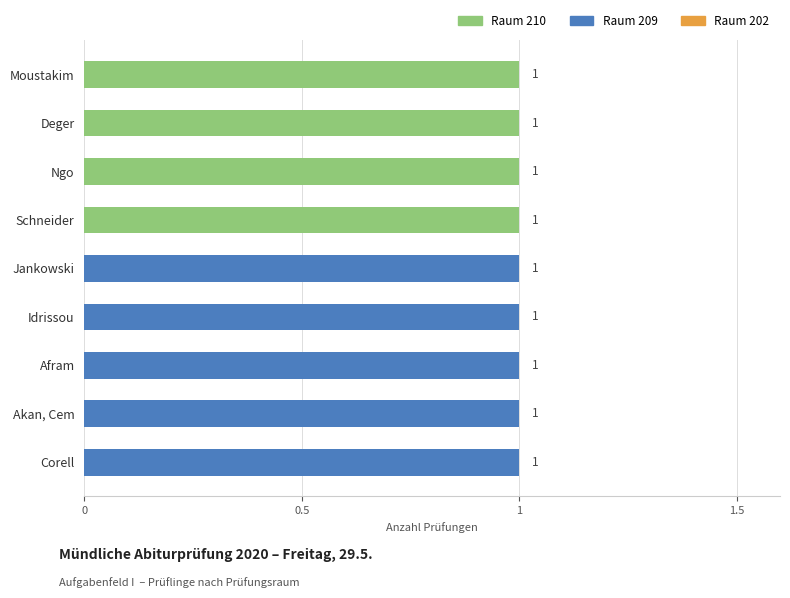

Which series has the largest total across all categories?

Raum 209